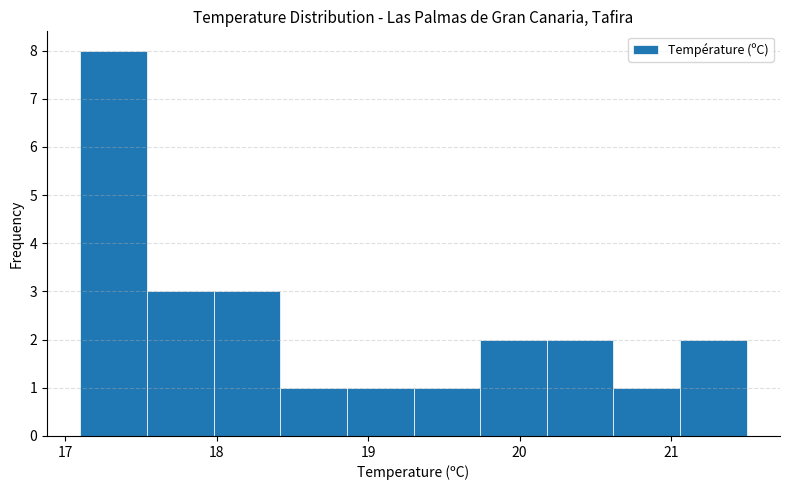

Over which range of the x-axis is the bar tallest?

17.10 to 17.54